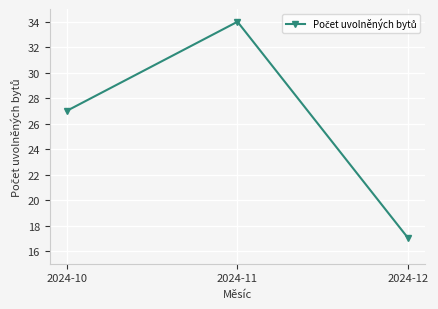

List the labels in order of value, largest first.

2024-11, 2024-10, 2024-12